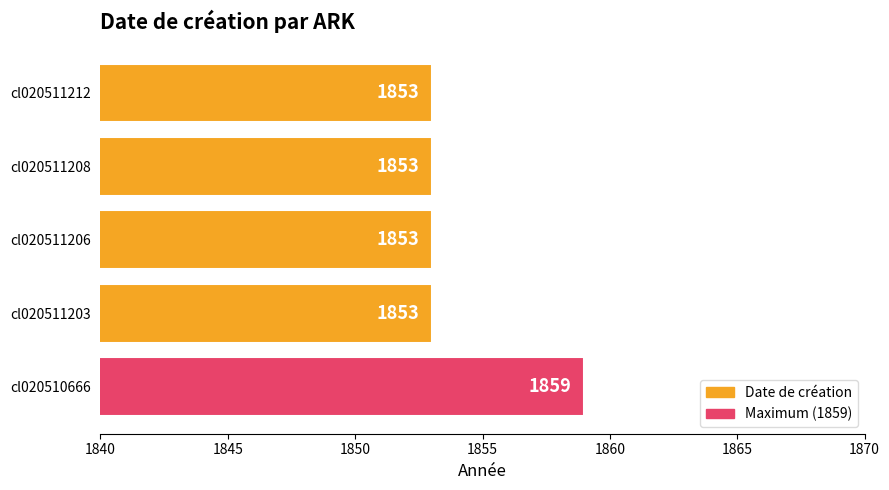

True or false: the data shows 2885 at cl020511208.

False